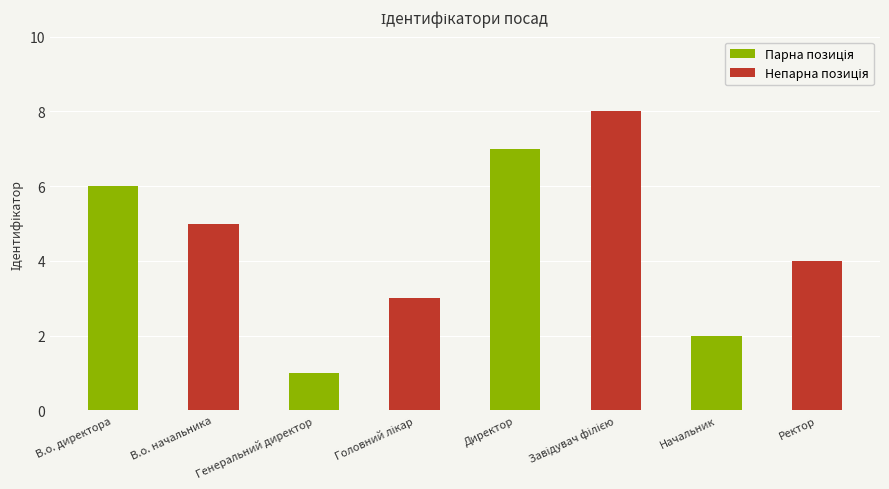

What is the greatest value displayed?

8